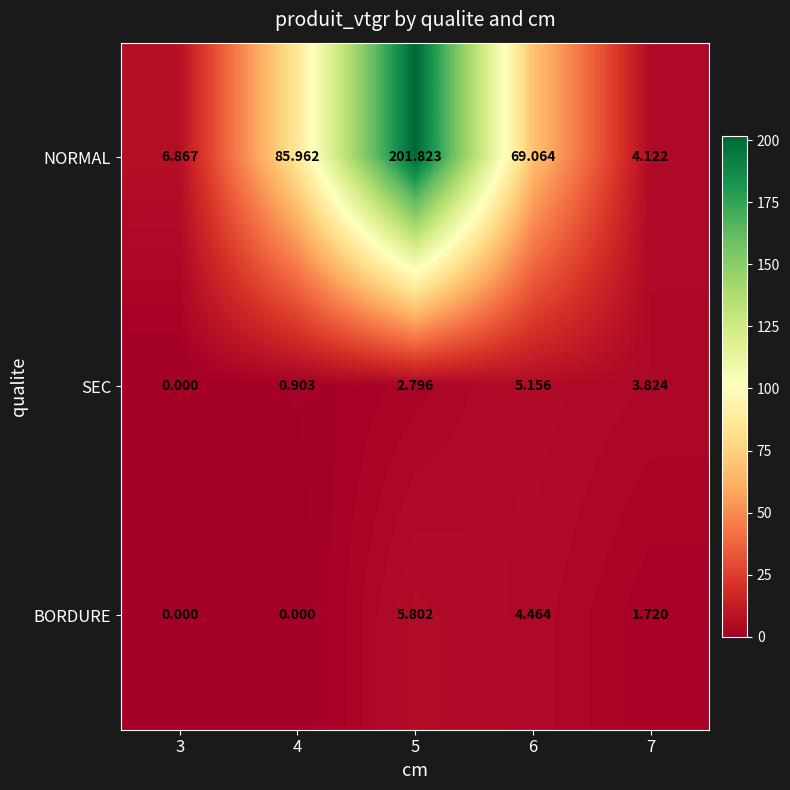

Which series has the widest spread of values?

NORMAL